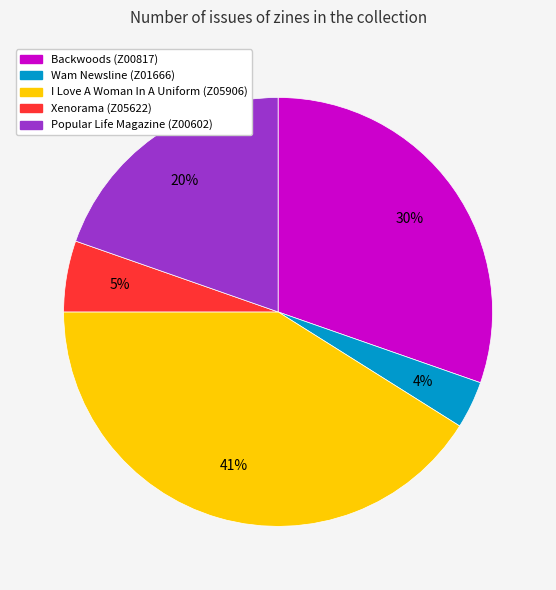

The Popular Life Magazine (Z00602) slice represents 27% of the pie. True or false?

False